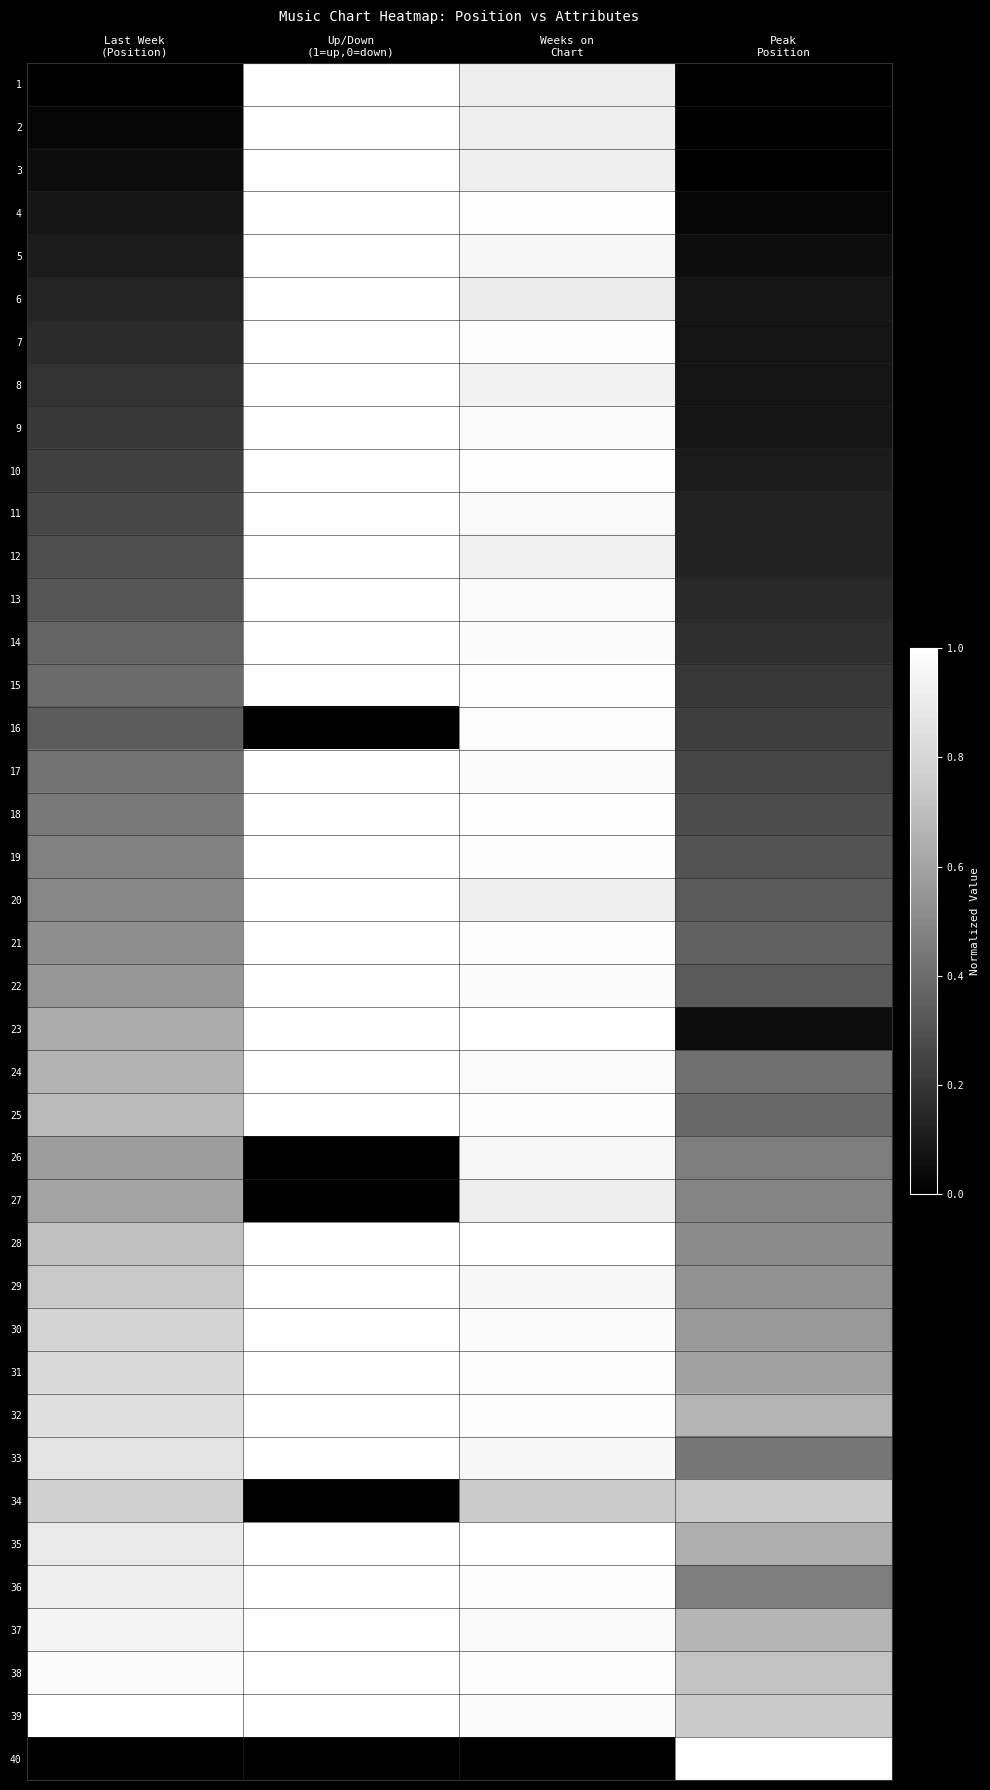

What is the highest value of the 3 series?

1.0